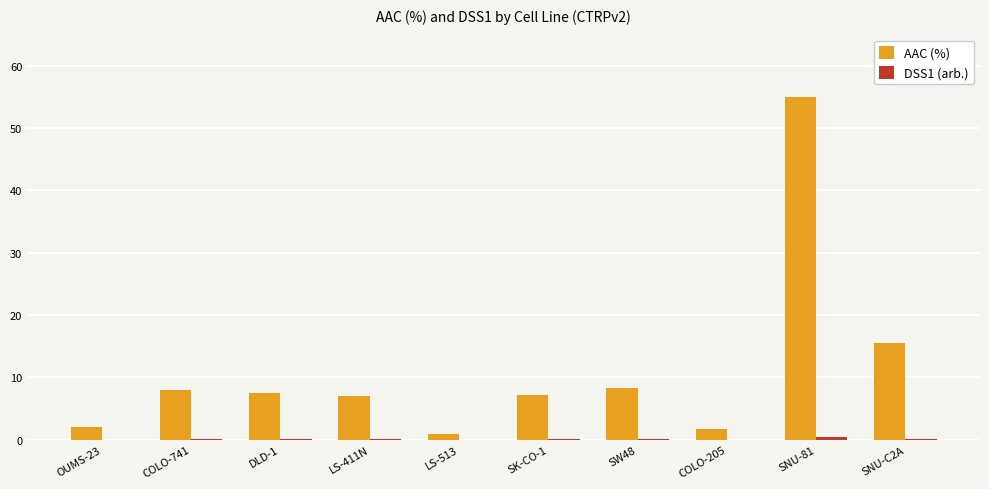

What is the average value of the AAC (%) series?

11.3